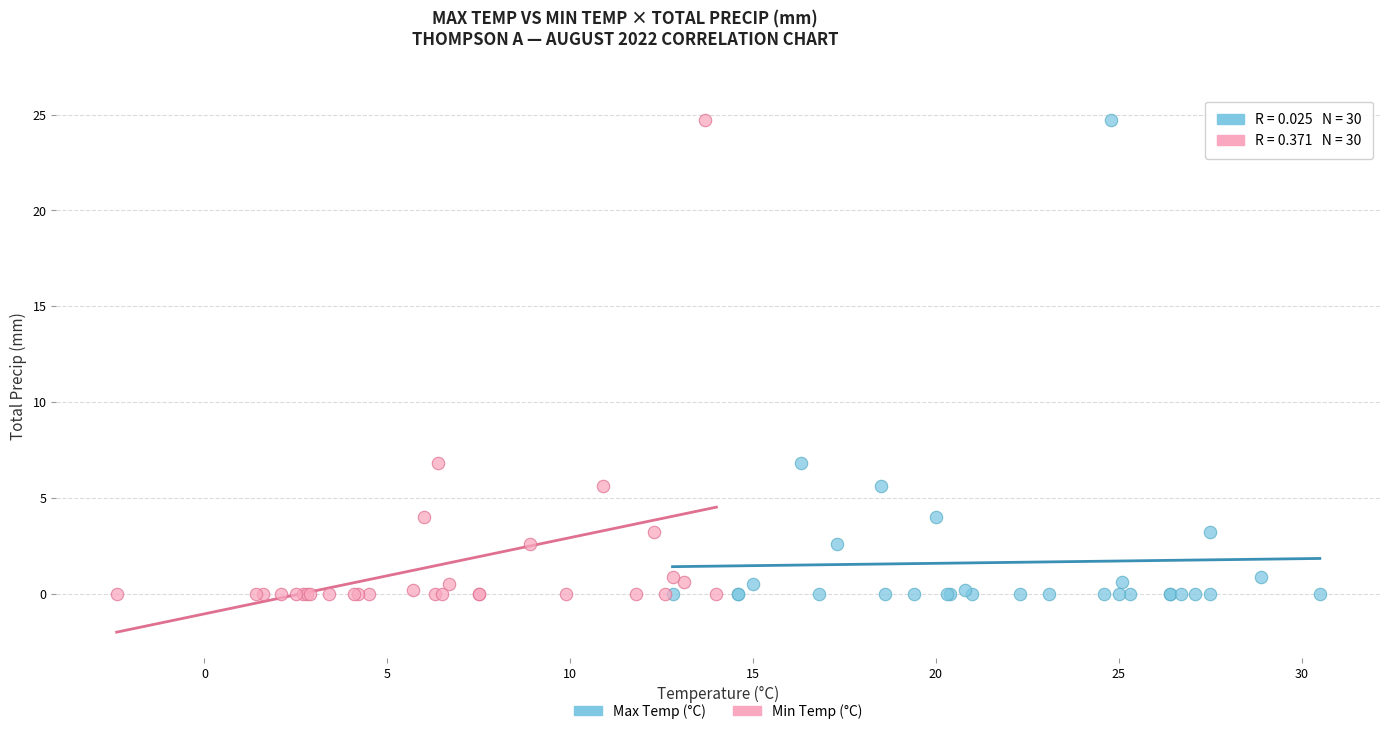

What are all the series names shown in the legend?

Max Temp (°C), Min Temp (°C)